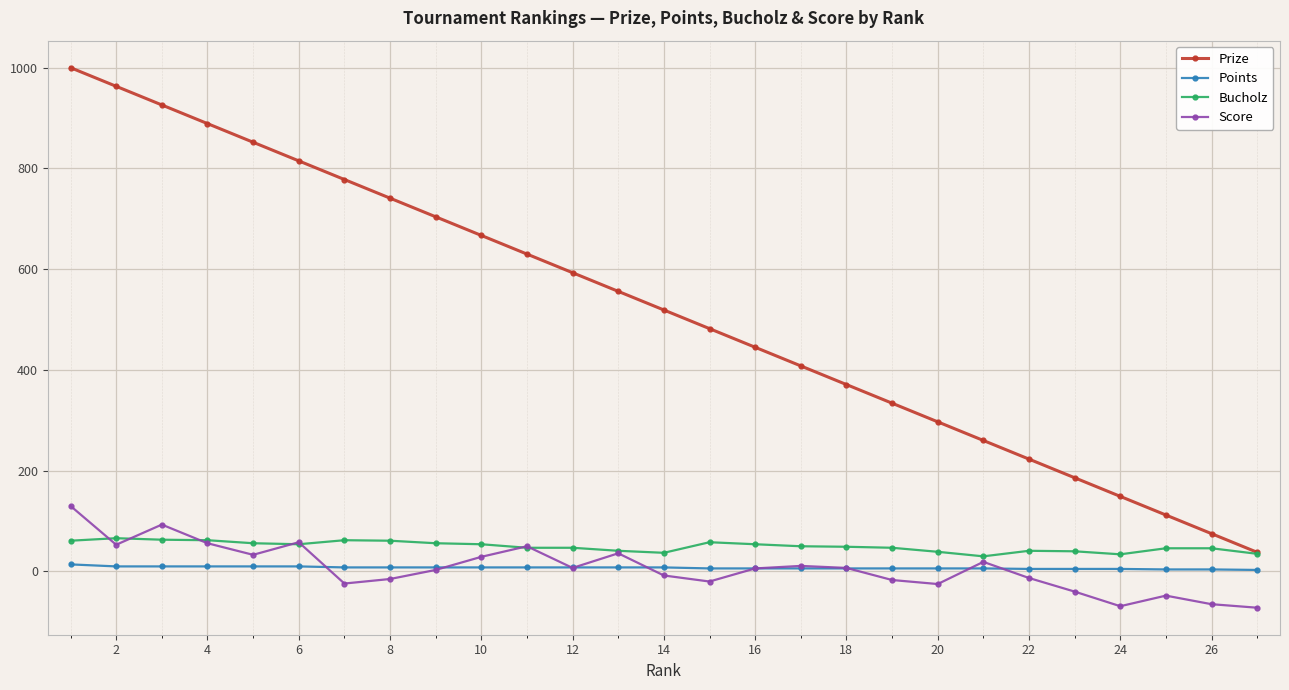

Which series has the largest total across all categories?

Prize